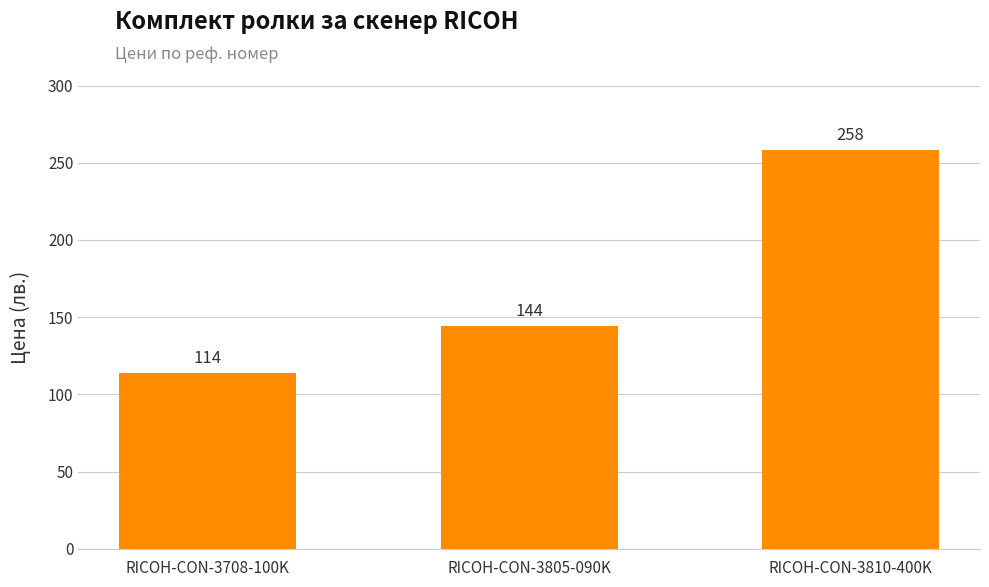

The value at RICOH-CON-3810-400K is 374. True or false?

False